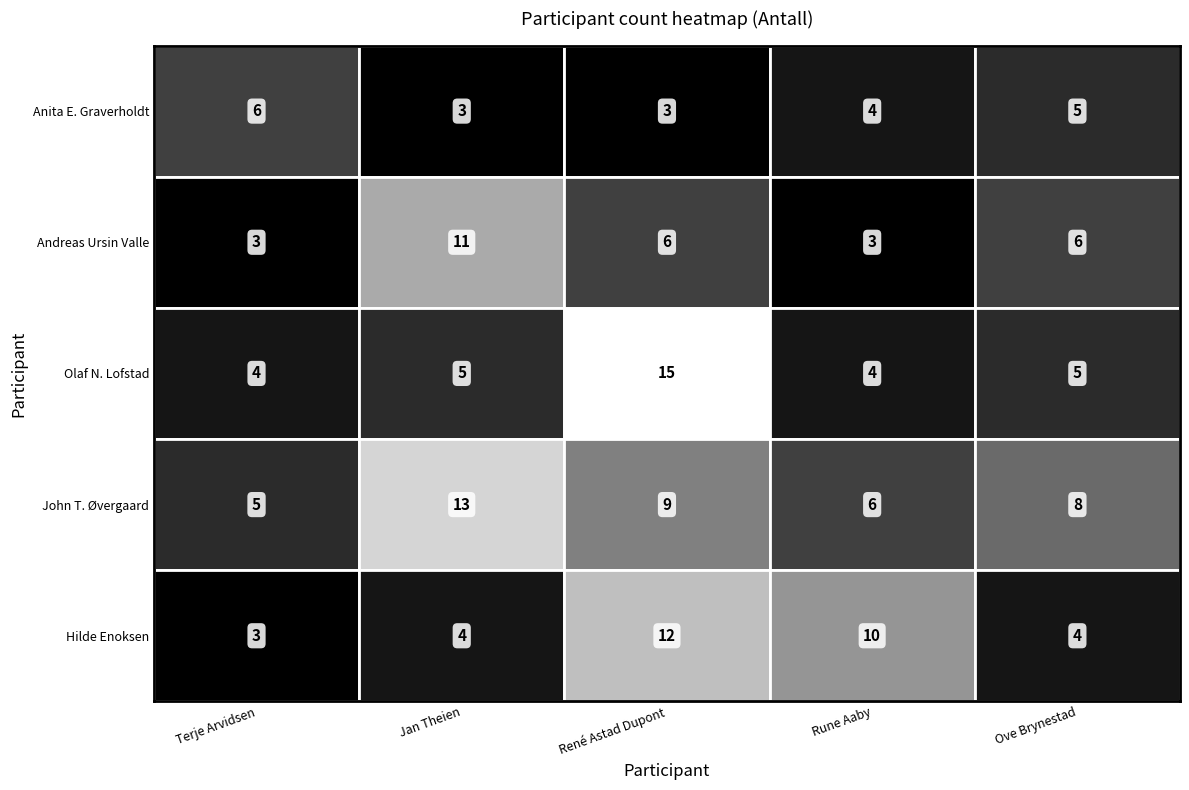

Reading left to right, extract all data points from this chart.

Anita E. Graverholdt: 6	3	3	4	5
Andreas Ursin Valle: 3	11	6	3	6
Olaf N. Lofstad: 4	5	15	4	5
John T. Øvergaard: 5	13	9	6	8
Hilde Enoksen: 3	4	12	10	4